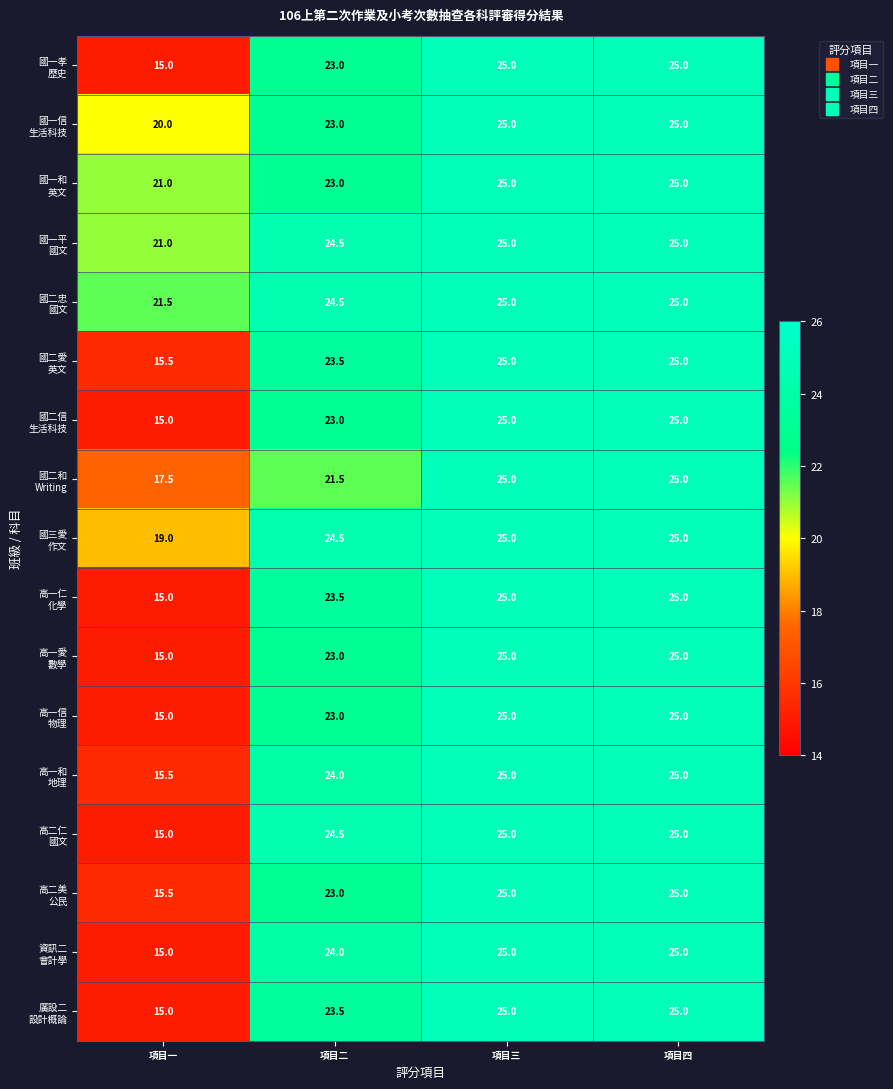

At which category does the chart reach its minimum across all series?

項目一